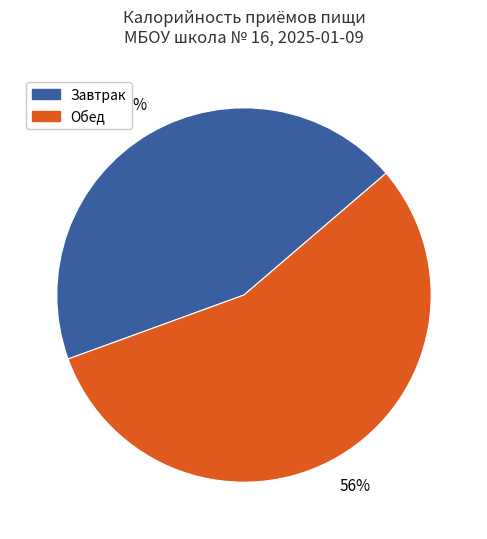

Does Завтрак account for over 50% of the chart?

No